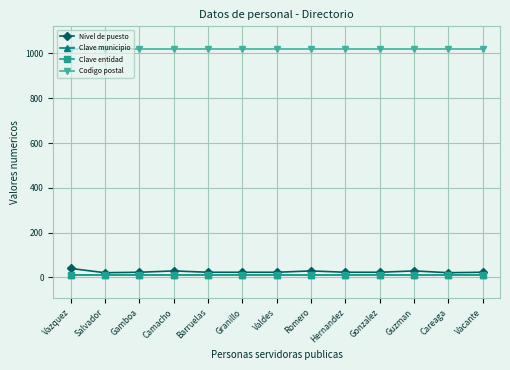

True or false: Codigo postal and Clave municipio cross at least once.

False